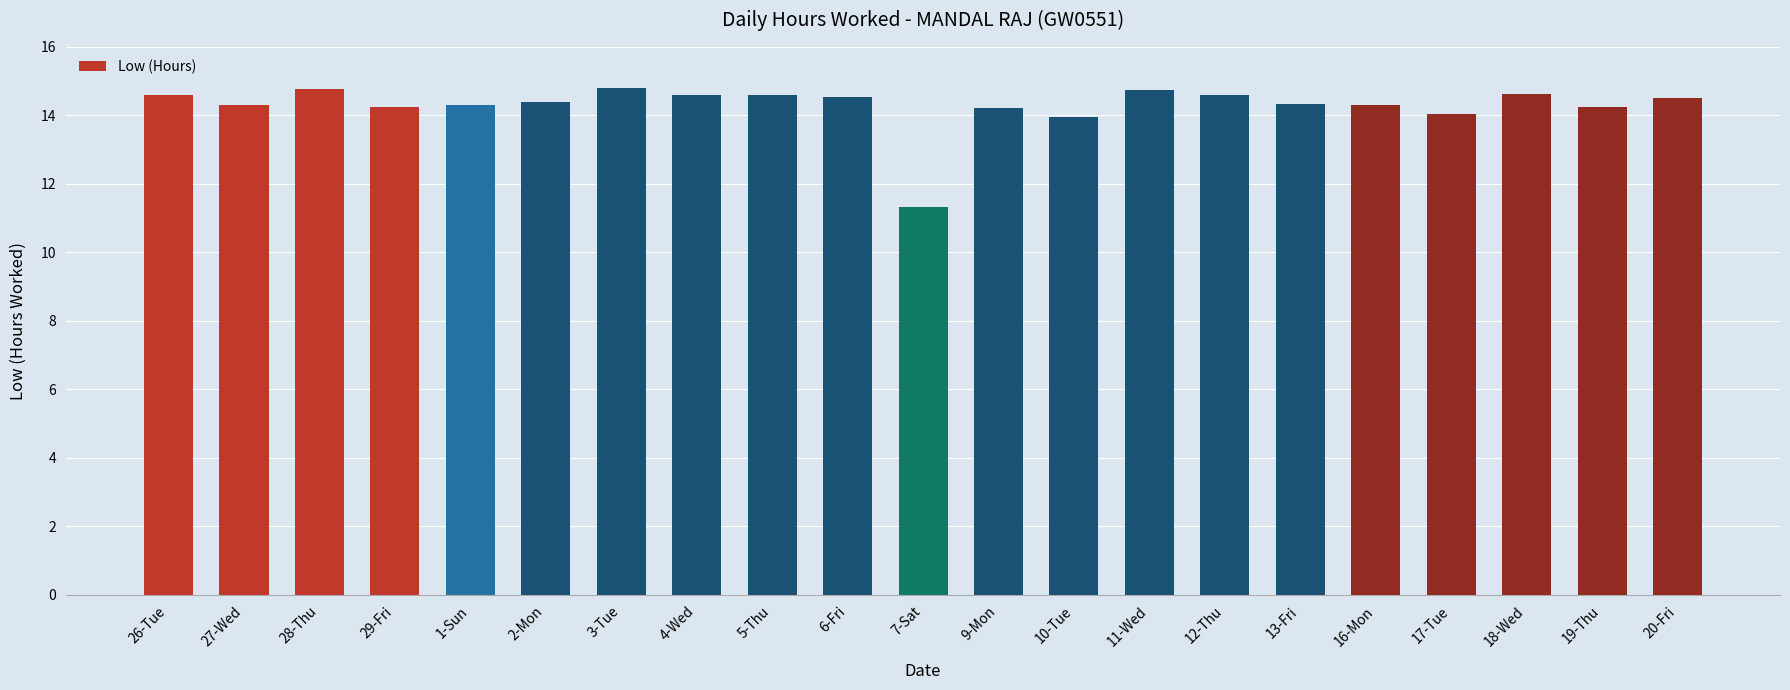

True or false: the data shows 6.7 at 19-Thu.

False